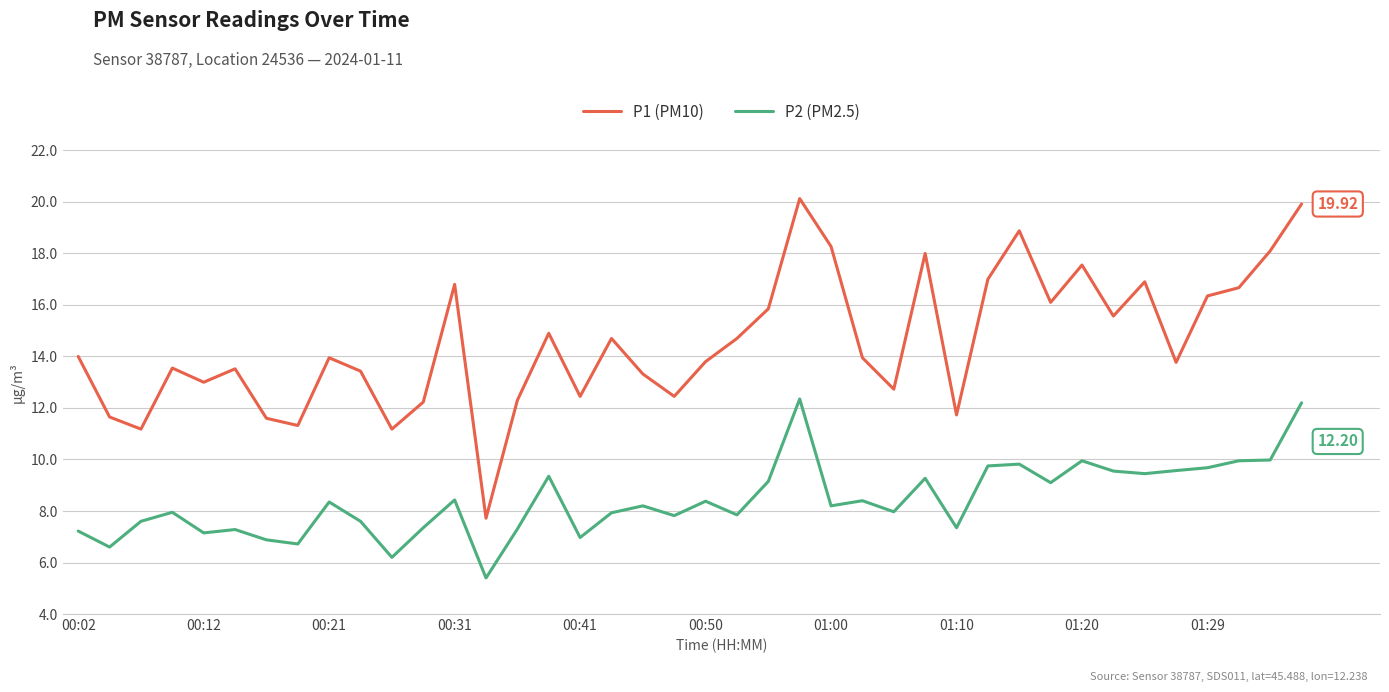

Which series has the widest spread of values?

P1 (PM10)